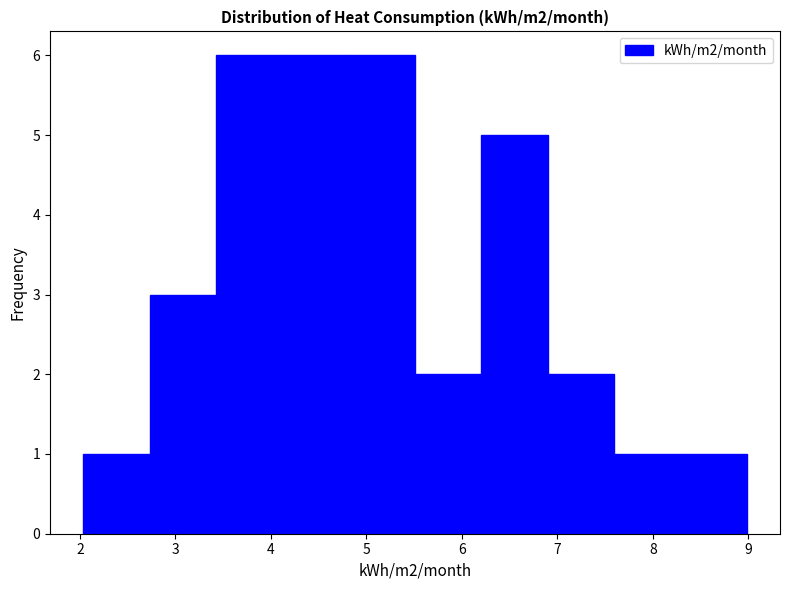

Reading left to right, list every bar in this chart as the range it spans on the x-axis followed by its height. Neither the bar edges nor the heights are printed on the chart, so give them approximately, as read against the axes.

2.0 to 2.7: 1
2.7 to 3.4: 3
3.4 to 4.1: 6
4.1 to 4.8: 6
4.8 to 5.5: 6
5.5 to 6.2: 2
6.2 to 6.9: 5
6.9 to 7.6: 2
7.6 to 8.3: 1
8.3 to 9.0: 1